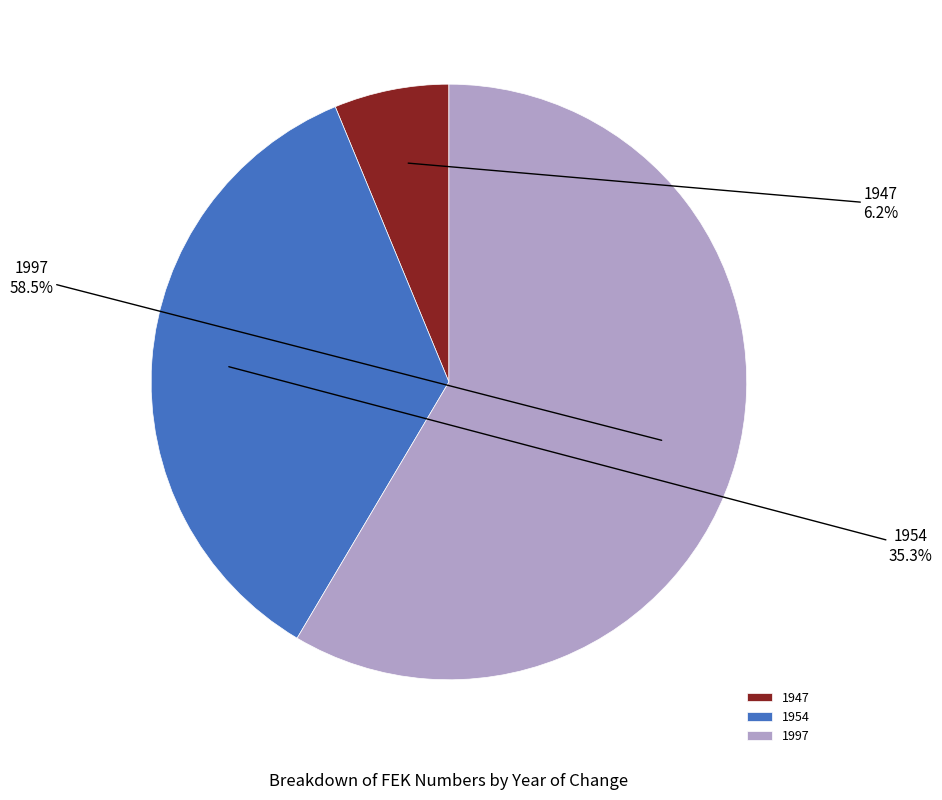

Is there a majority slice in this chart?

Yes